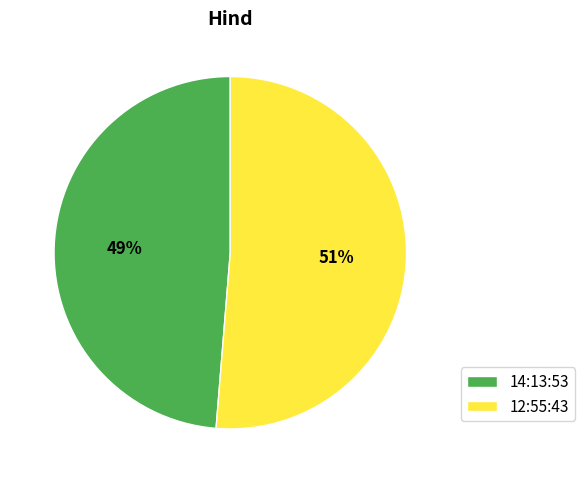

Is it true that 12:55:43 is 51% of the pie?

True